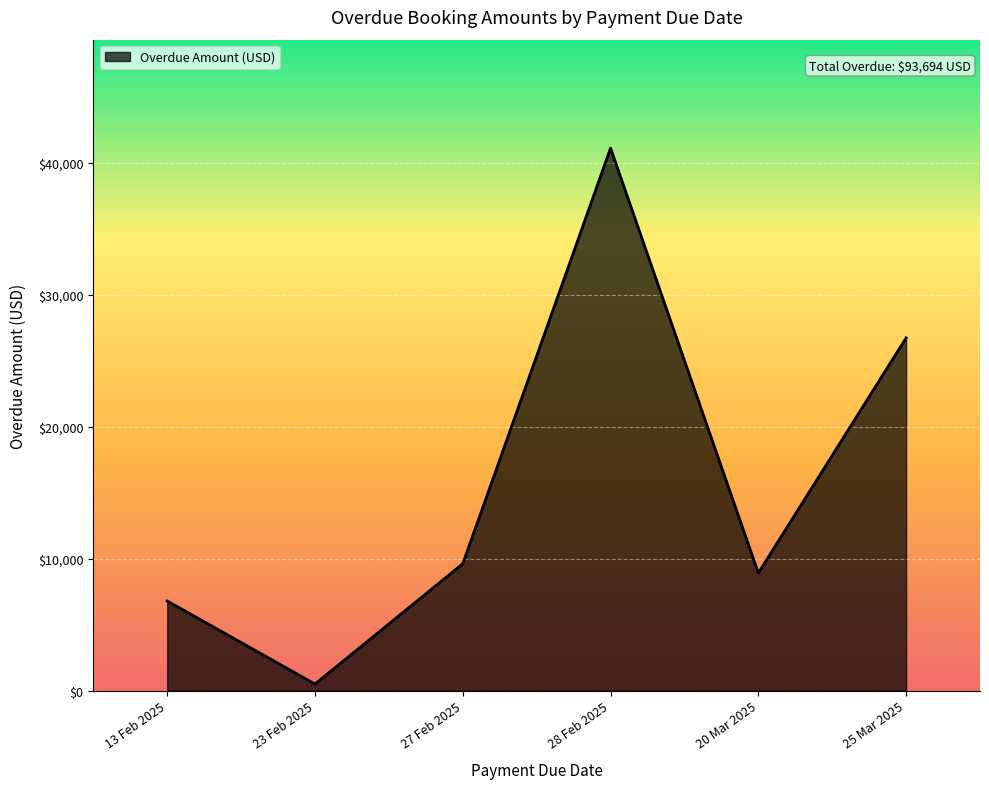

The chart shows a value of 500 at 23 Feb 2025. True or false?

True